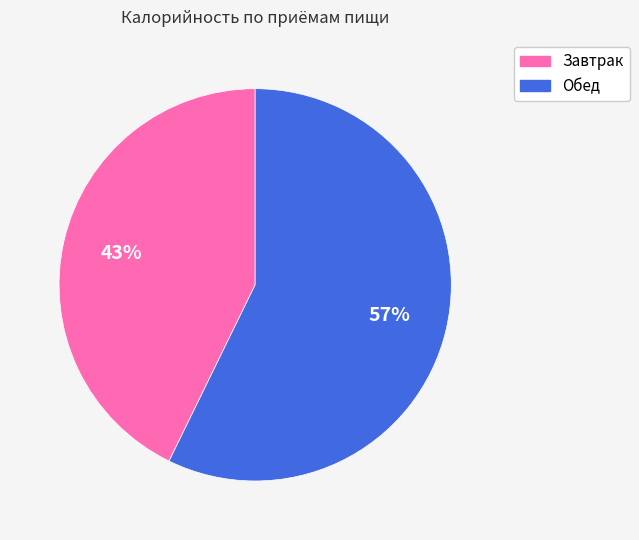

Count the number of slices in the pie.

2